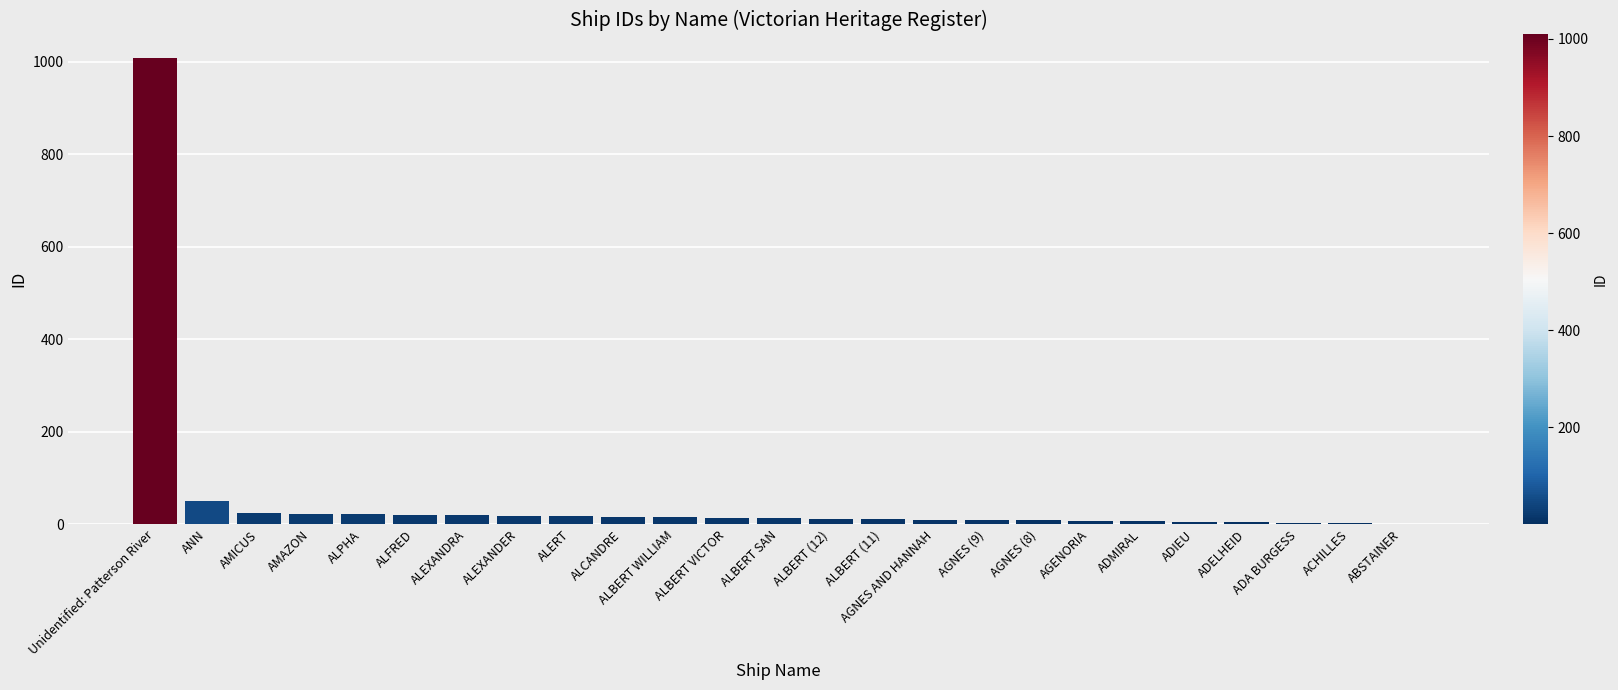

Which label corresponds to the largest value in the chart?

Unidentified: Patterson River